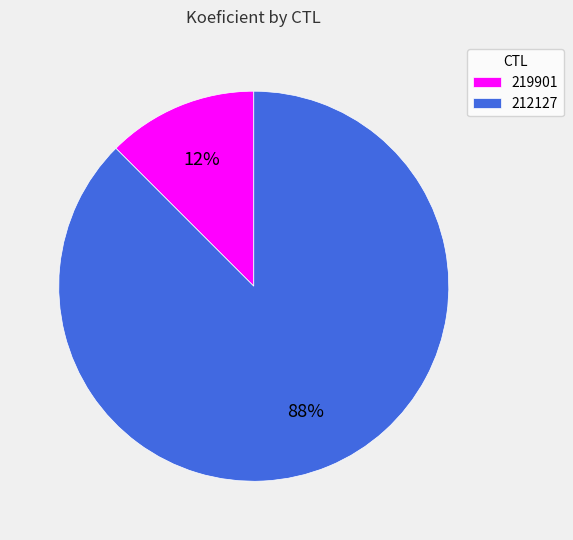

Do 212127 and 219901 together represent more than half of the pie?

Yes